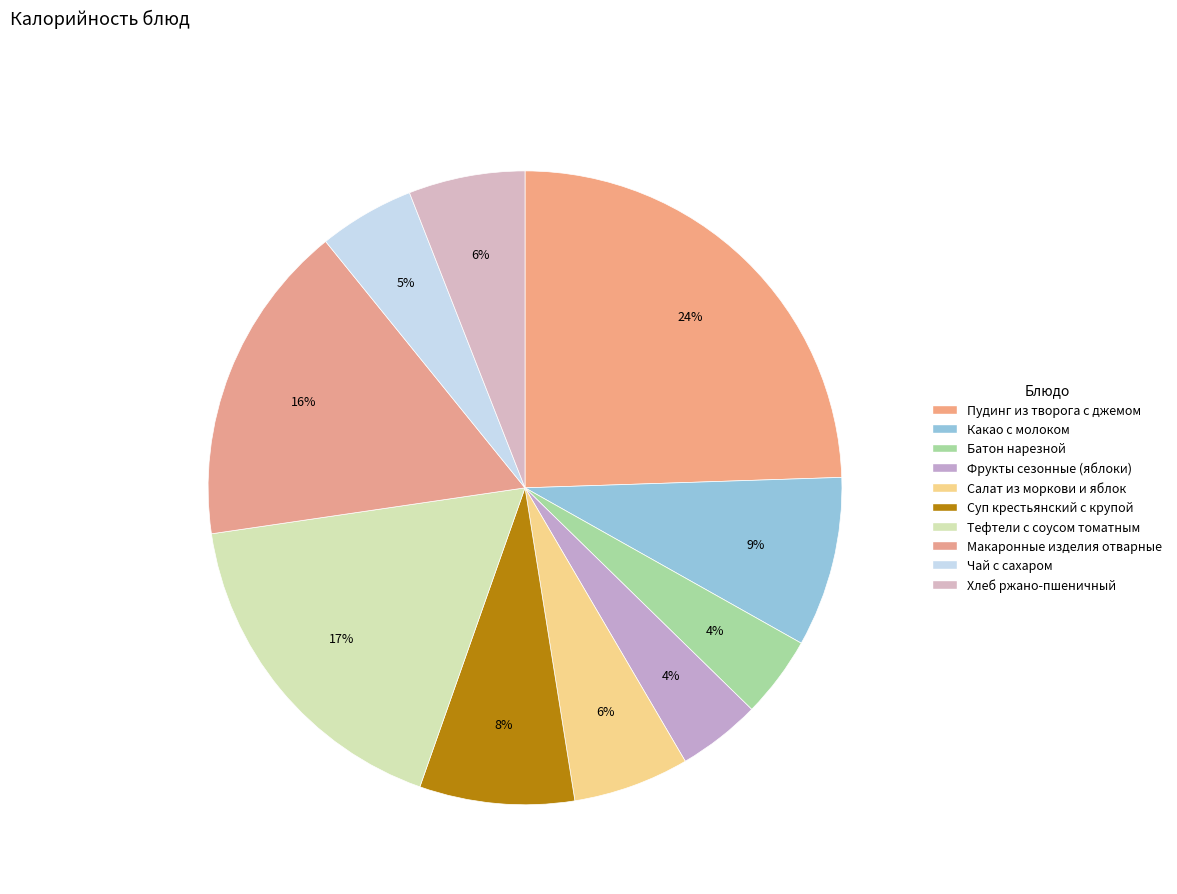

How many segments does this pie chart have?

10